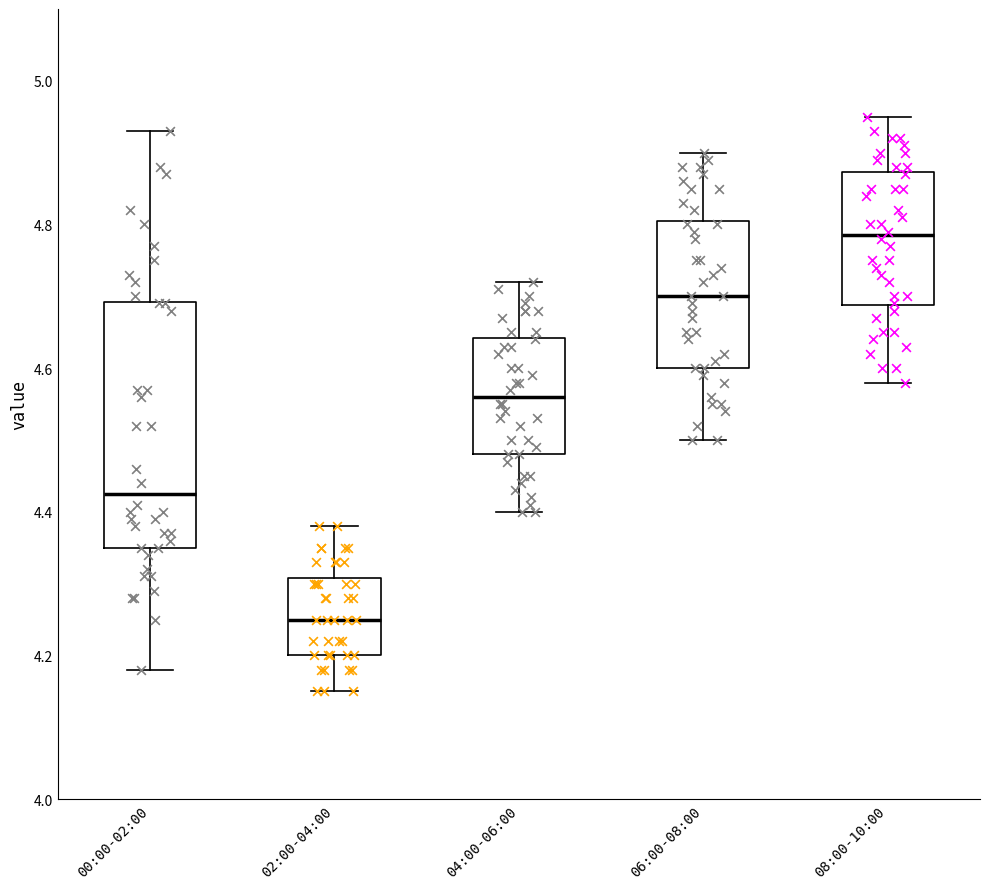

Comparing the boxes themselves (not the whiskers), which one is the tallest?

00:00-02:00